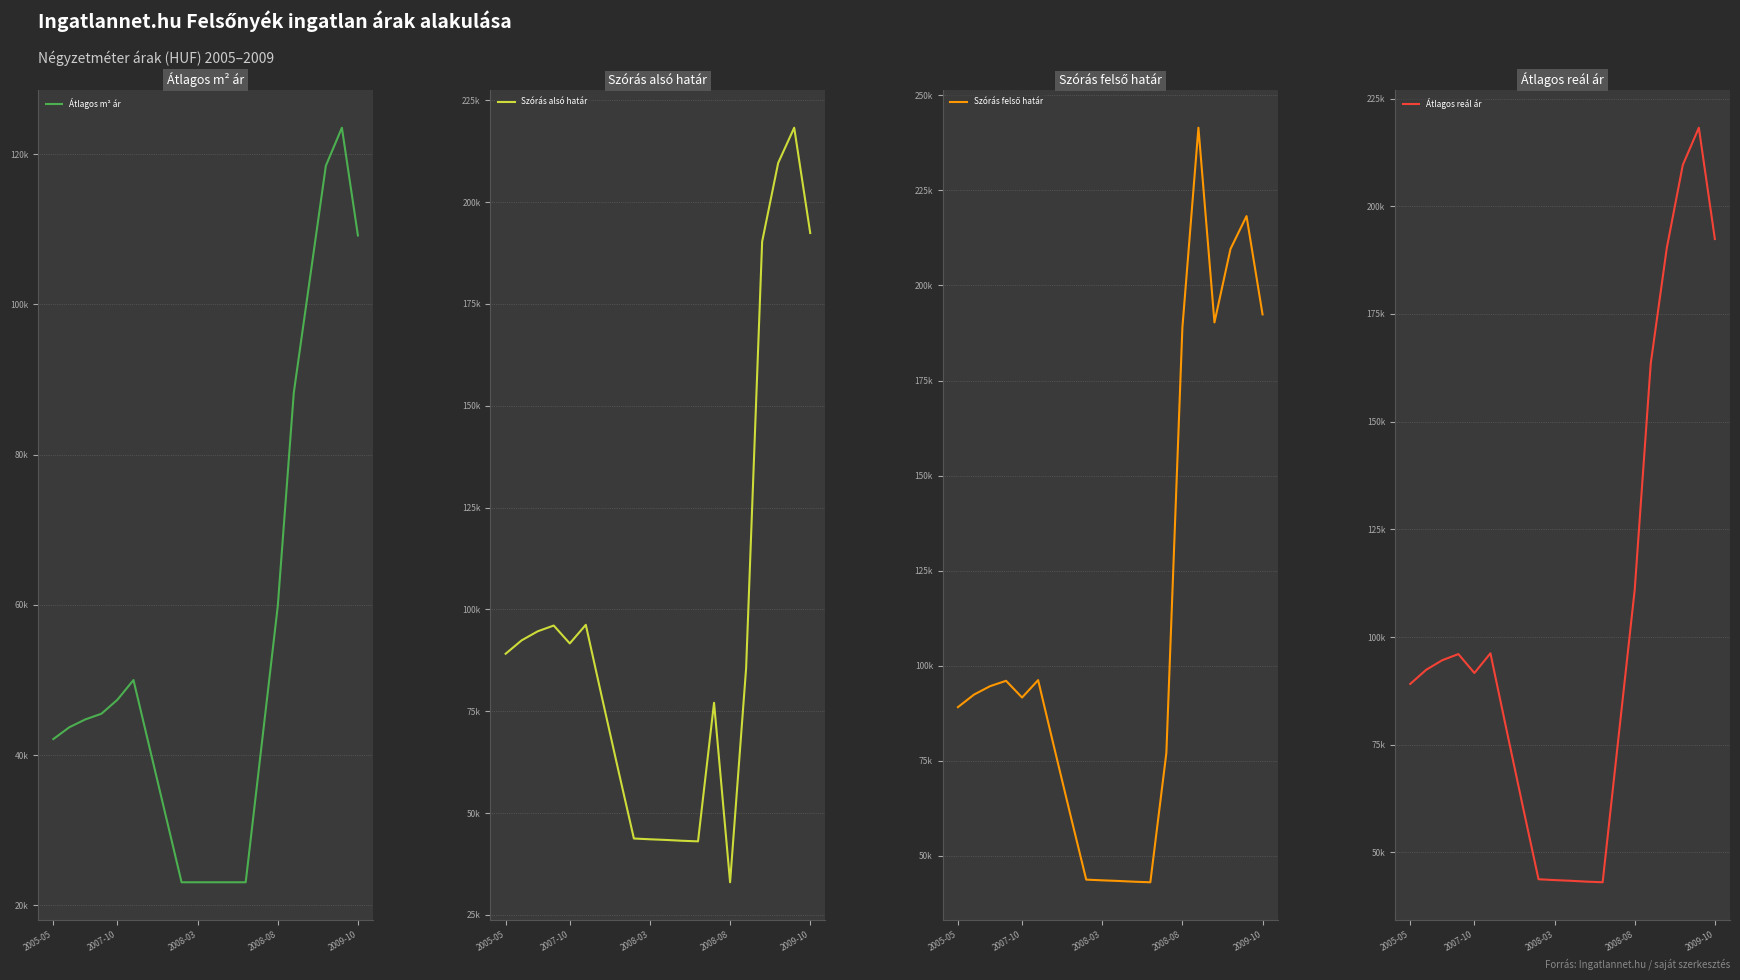

Is it true that Szórás felső határ equals 77091 at 13?

True